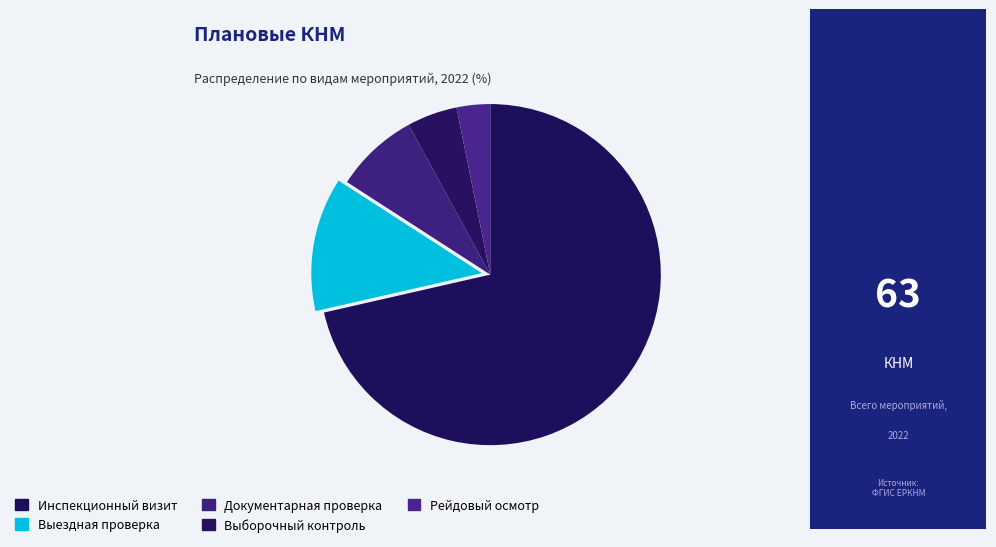

To the nearest percent, what portion does Инспекционный визит represent?

71%